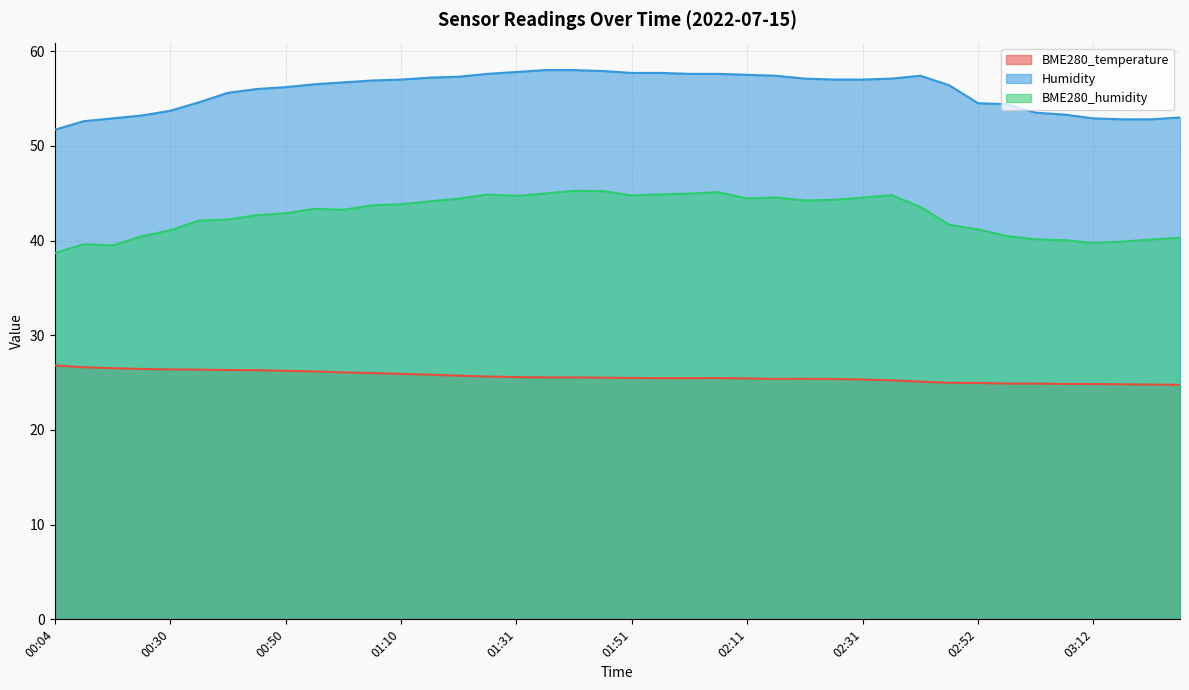

What is the maximum value shown in the chart?

58.0